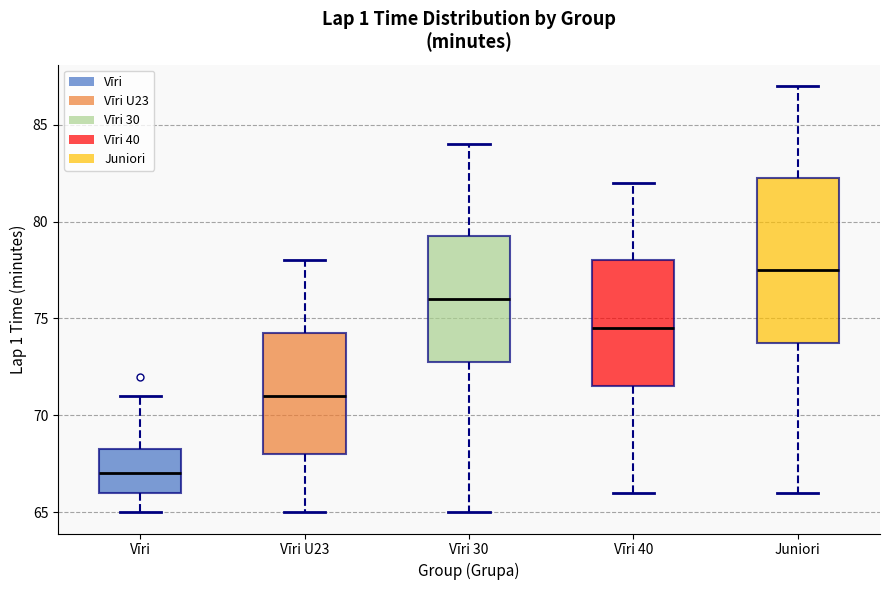

Reading left to right, transcribe this box plot: for each box, give where its median line is, the range the box spans, and where its two whiskers end, as read against the y-axis. The values are not printed on the chart, so give them approximately, as read against the axis.

Vīri: median 67.0, box 66.0 to 68.5, whiskers 65.0 to 71.0
Vīri U23: median 71.0, box 68.0 to 74.5, whiskers 65.0 to 78.0
Vīri 30: median 76.0, box 73.0 to 79.5, whiskers 65.0 to 84.0
Vīri 40: median 74.5, box 71.5 to 78.0, whiskers 66.0 to 82.0
Juniori: median 77.5, box 74.0 to 82.5, whiskers 66.0 to 87.0